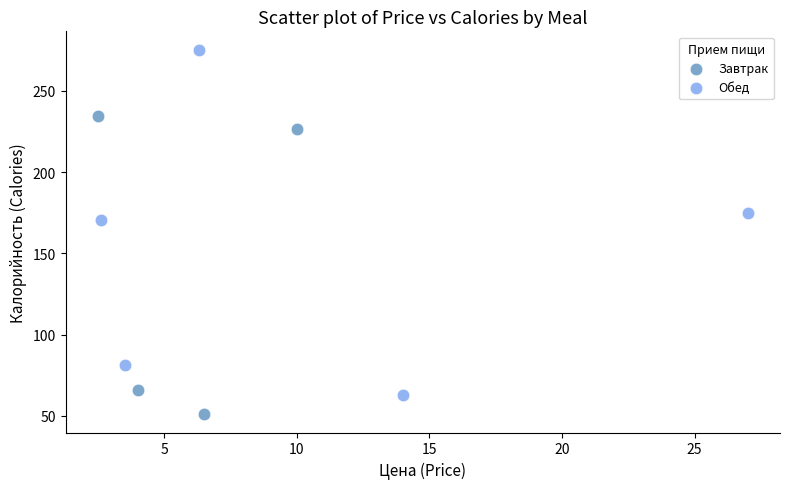

Which series reaches the maximum Y coordinate?

Обед